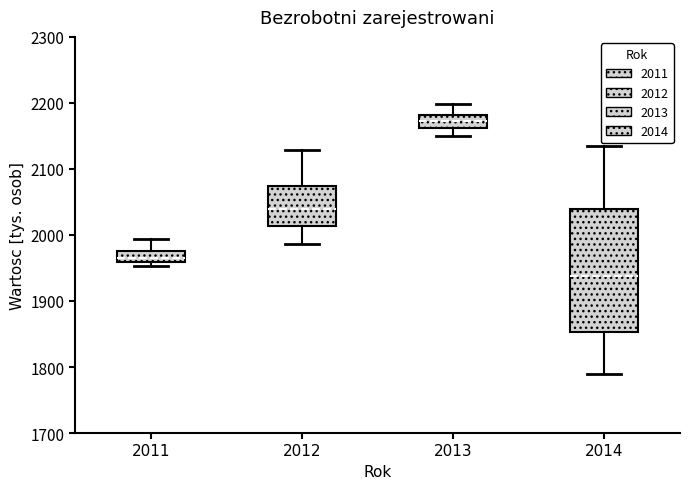

Reading left to right, read every box against the y-axis: the position of its median line, the range the box covers, and the ends of its whiskers. The values are not printed on the chart, so give them approximately, as read against the axis.

2011: median 1970, box 1960 to 1980, whiskers 1950 to 1990
2012: median 2040, box 2010 to 2070, whiskers 1990 to 2130
2013: median 2170, box 2160 to 2180, whiskers 2150 to 2200
2014: median 1940, box 1850 to 2040, whiskers 1790 to 2130